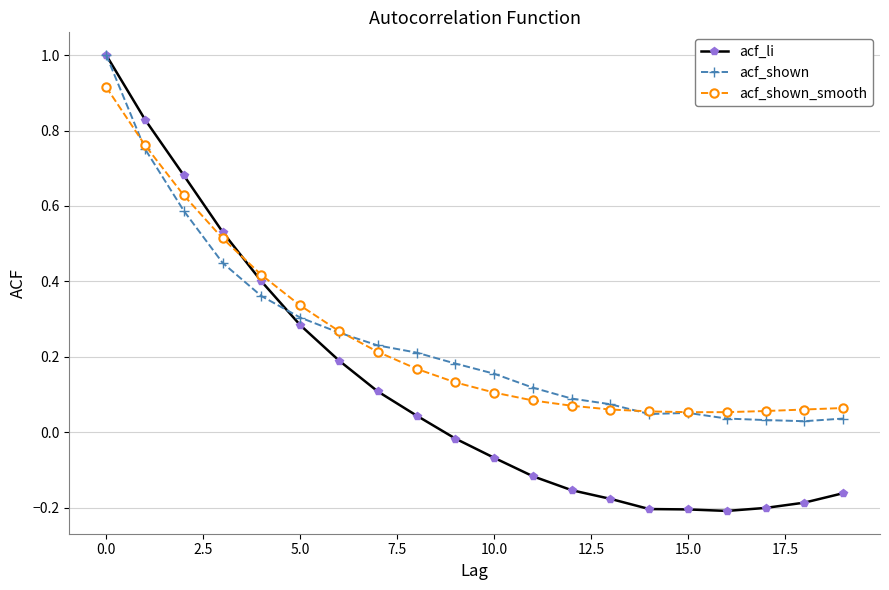

What is the maximum value shown in the chart?

1.0